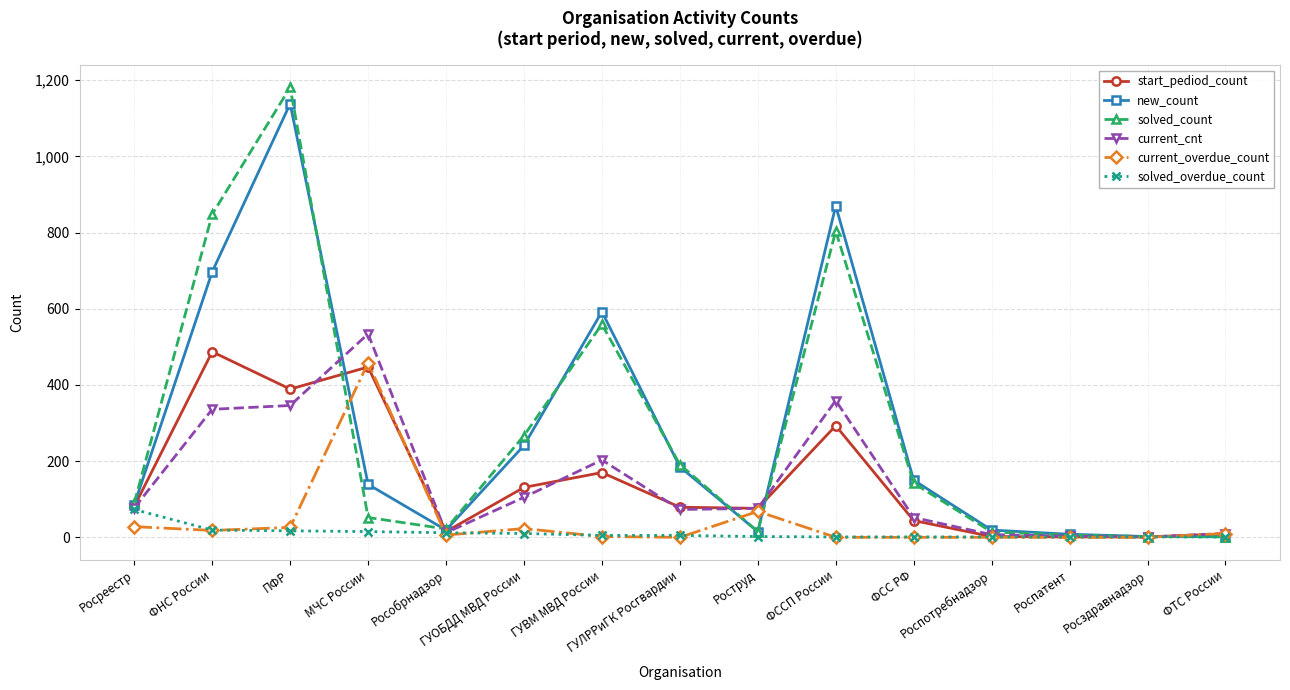

At how many categories does at least one series exceed 705?

3